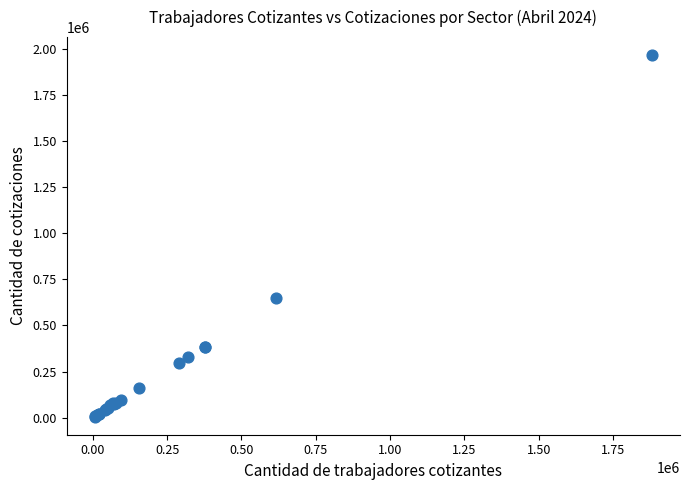

What Y value in the scatter plot is closest to 985475?

650409